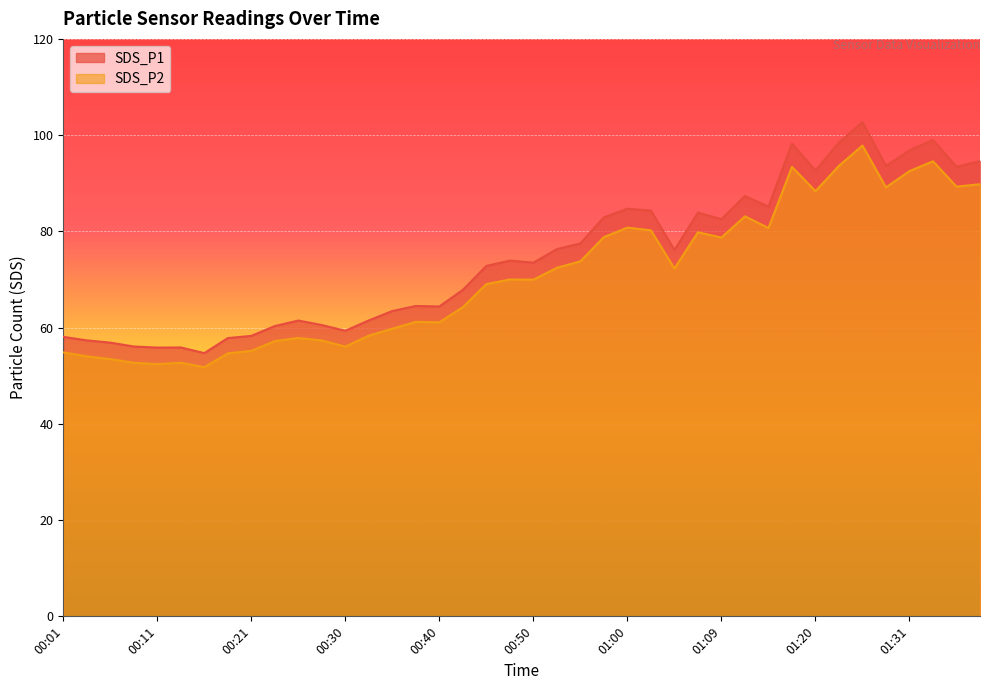

What value does the SDS_P1 series have at 01:02?

84.3